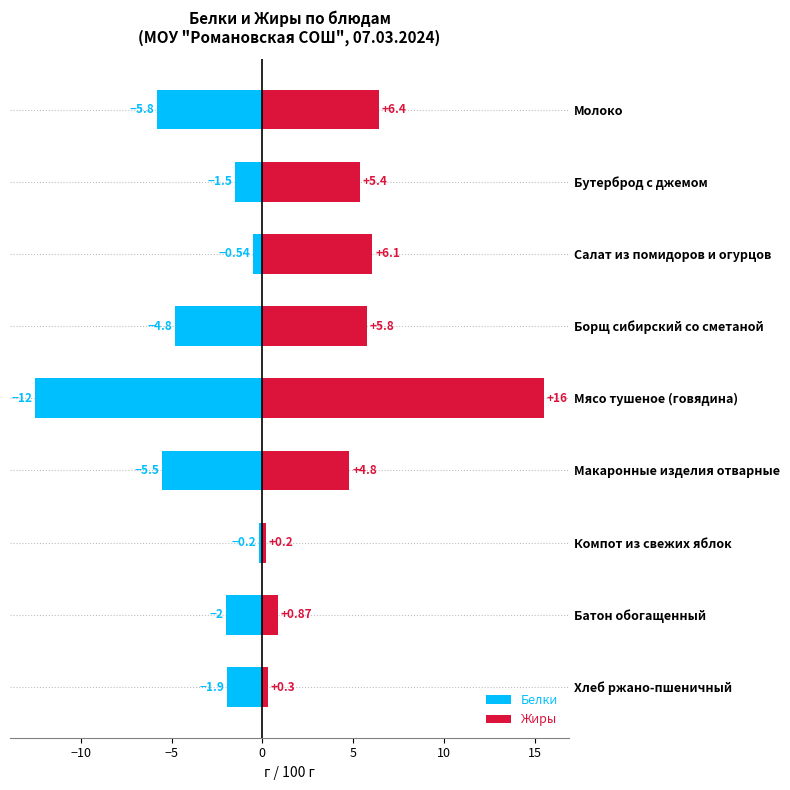

What is the sum of the Жиры values at Мясо тушеное (говядина) and Салат из помидоров и огурцов?

21.6